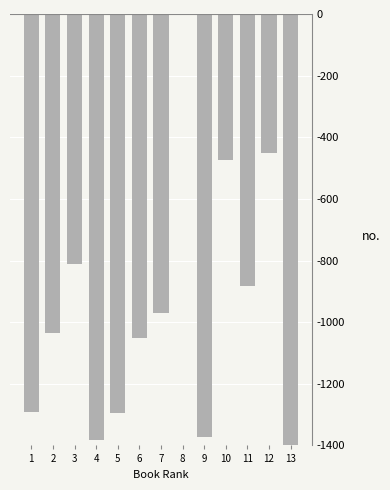

The value at 7 is -968.9. True or false?

True